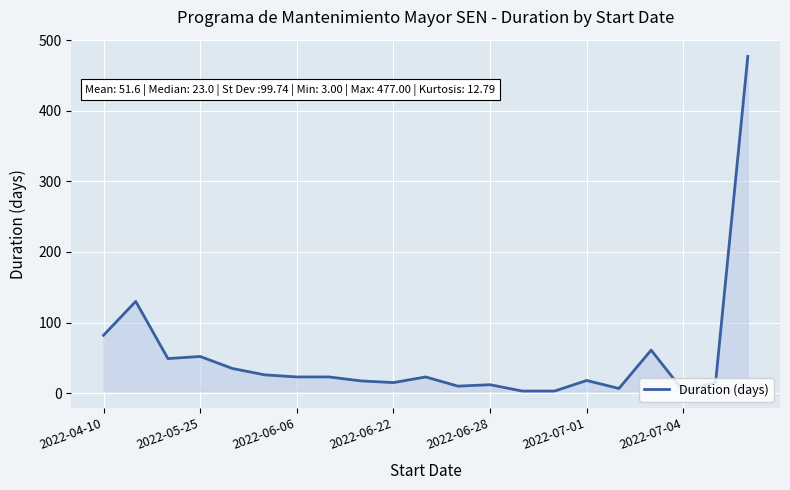

What is the difference between the maximum and minimum values?

474.0